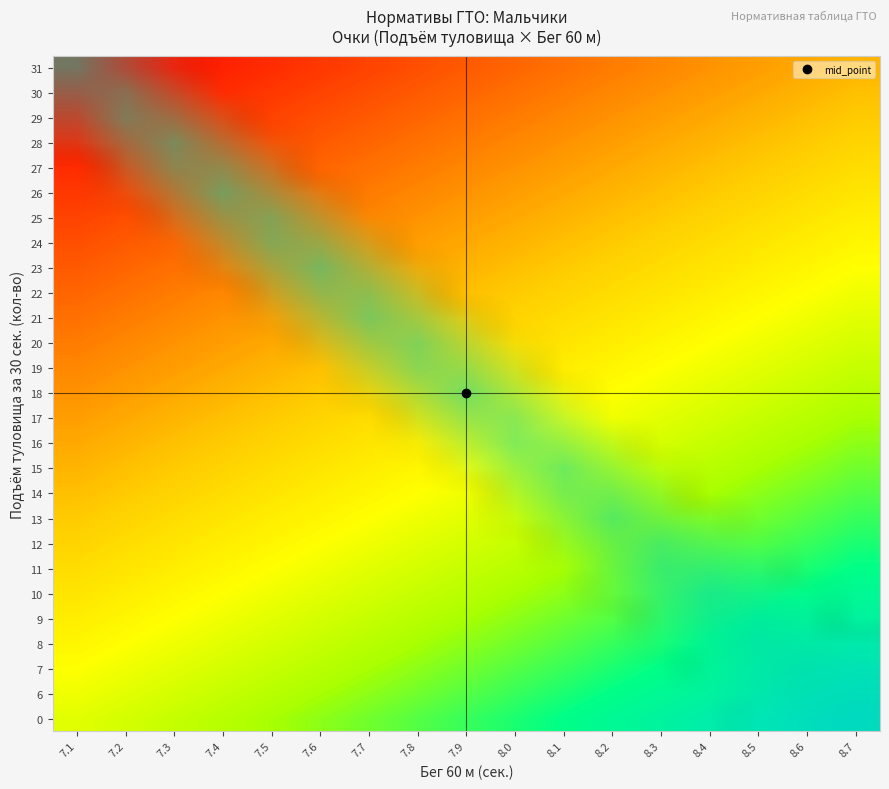

At which category is the sum across all series the highest?

7.1